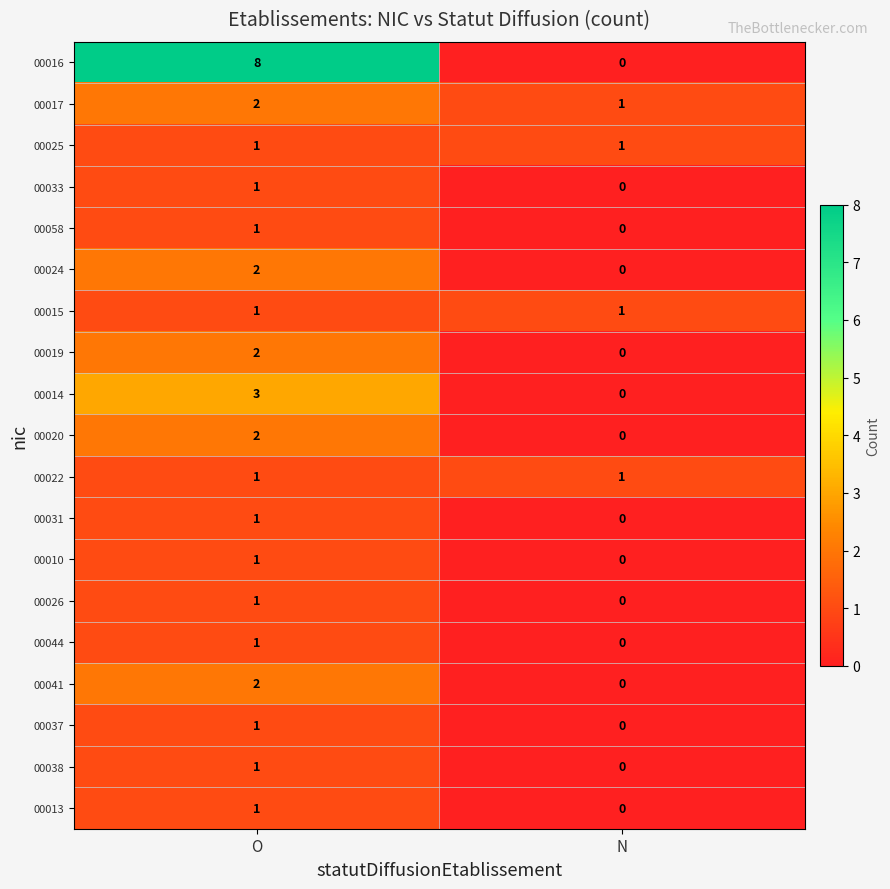

How many distinct data groups are displayed?

19